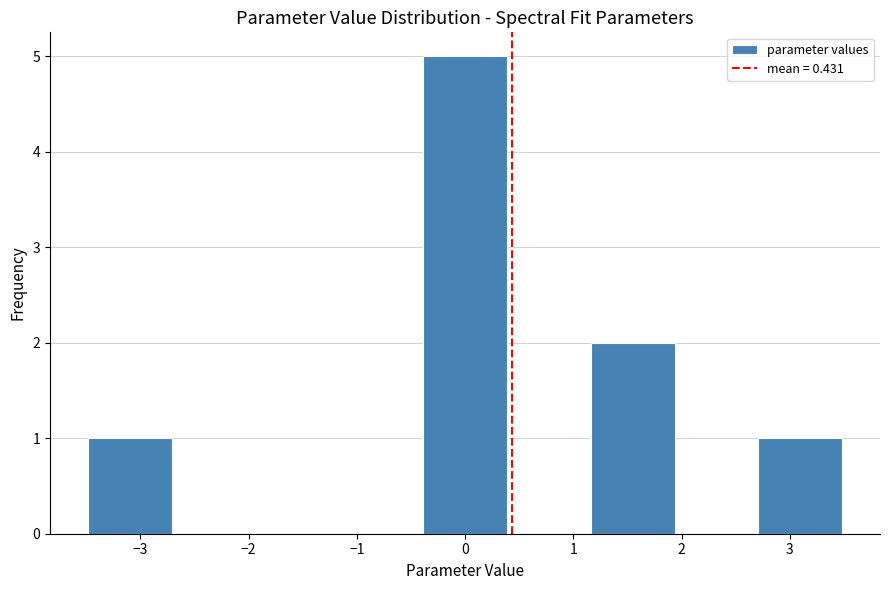

What is the height of the bar covering 1.2 to 1.9 on the x-axis? Neither the bar edges nor the heights are printed on the chart, so give them approximately, as read against the axes.

2